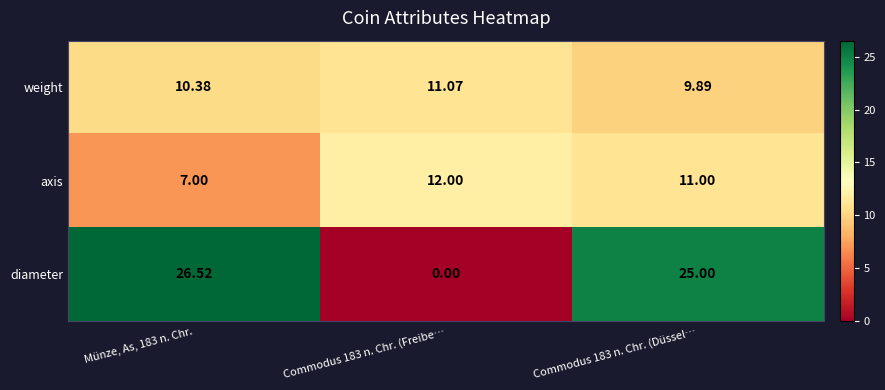

How many data points in diameter are less than 25?

1